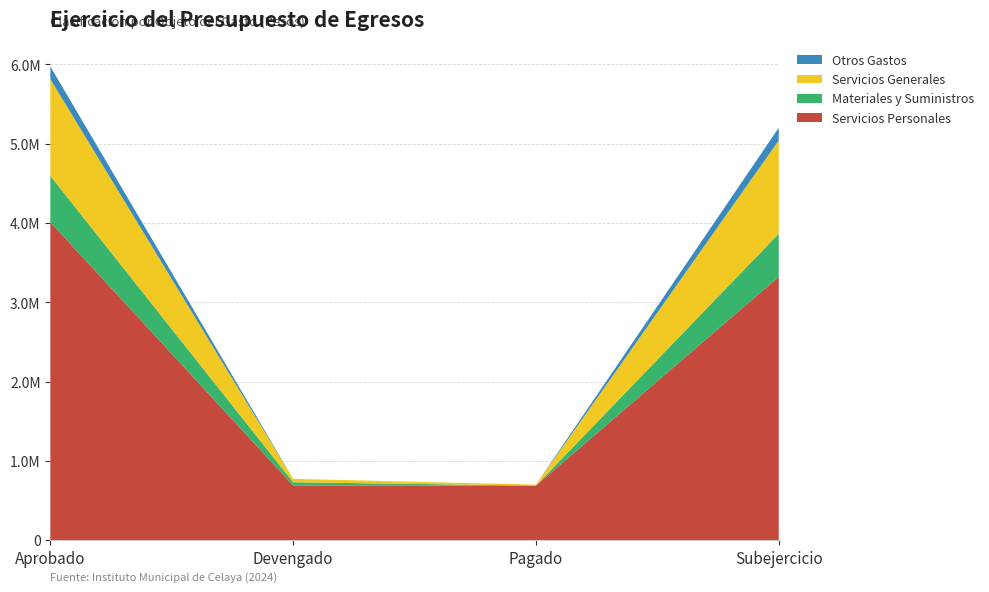

Reading left to right, list all the values displayed in this chart.

Servicios Personales: Aprobado=4010602.6	Devengado=689432.5	Pagado=687781.2	Subejercicio=3321170.1
Materiales y Suministros: Aprobado=584476.0	Devengado=40348.7	Pagado=0.0	Subejercicio=544127.3
Servicios Generales: Aprobado=1218383.4	Devengado=42935.0	Pagado=11563.4	Subejercicio=1175448.4
Otros Gastos: Aprobado=160000.0	Devengado=0.0	Pagado=0.0	Subejercicio=160000.0